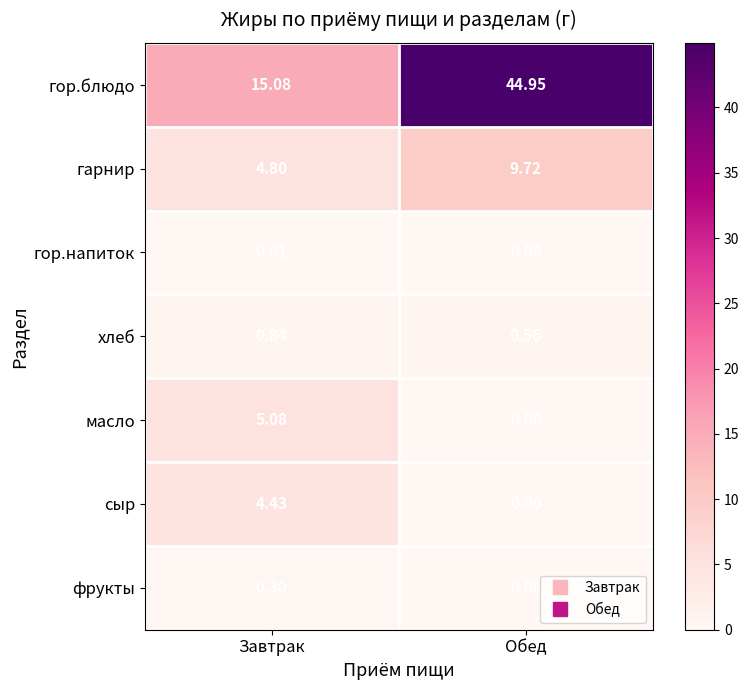

Which series has the largest range (max minus min)?

гор.блюдо